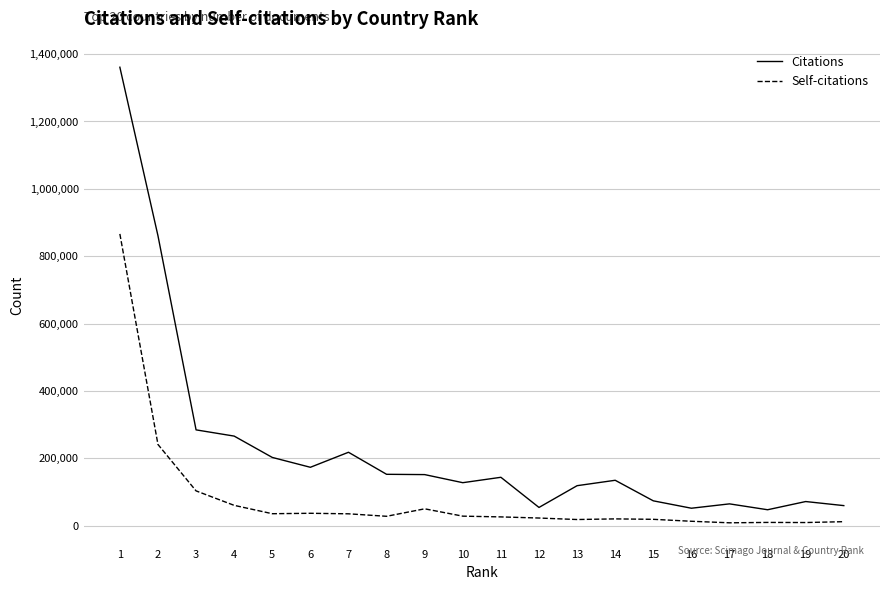

What is the minimum value for Citations?

46831